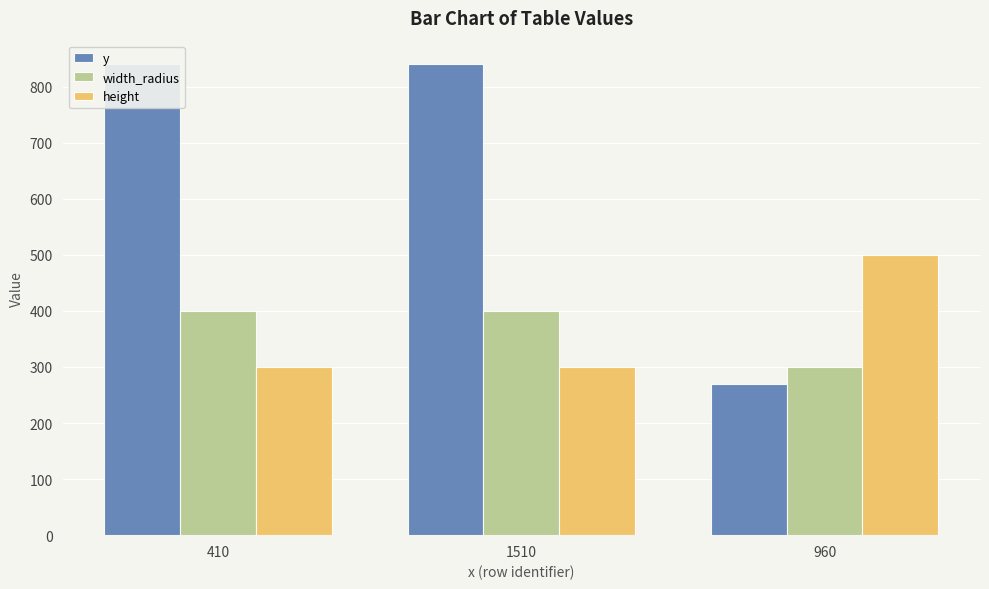

What is the minimum value for height?

300